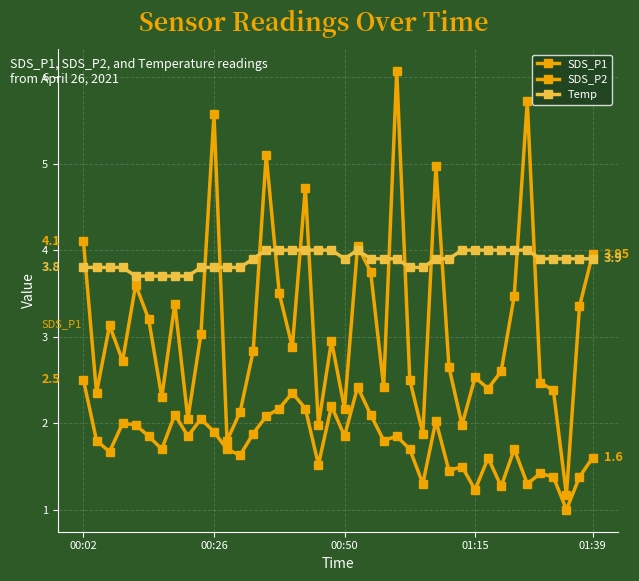

Is this an area chart (filled region under the line)?

No